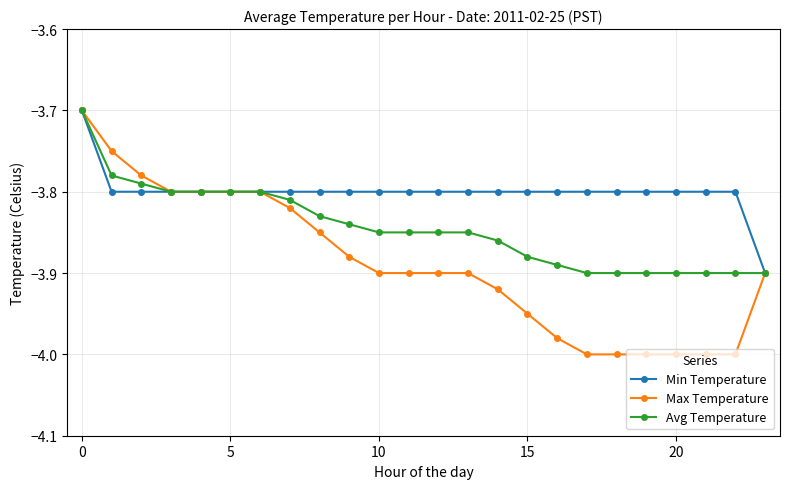

How many lines are shown in the chart?

3